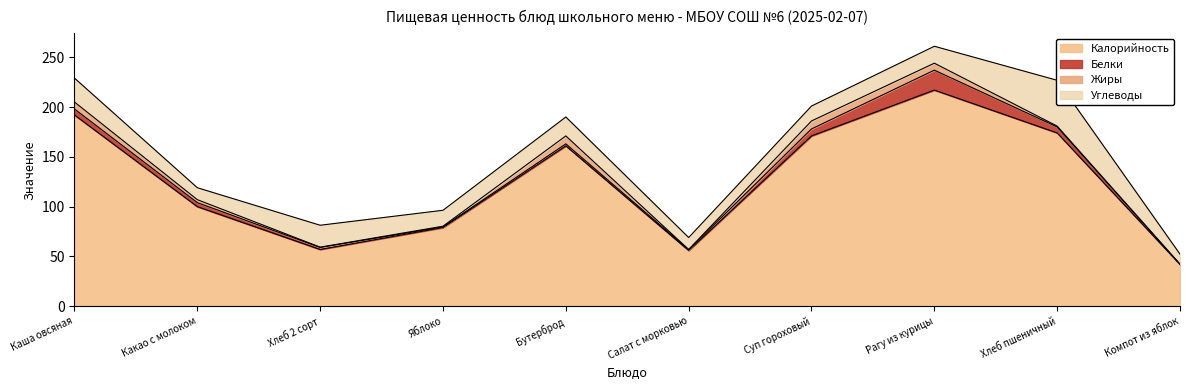

What is the difference between the maximum and minimum values in the Жиры series?

7.9